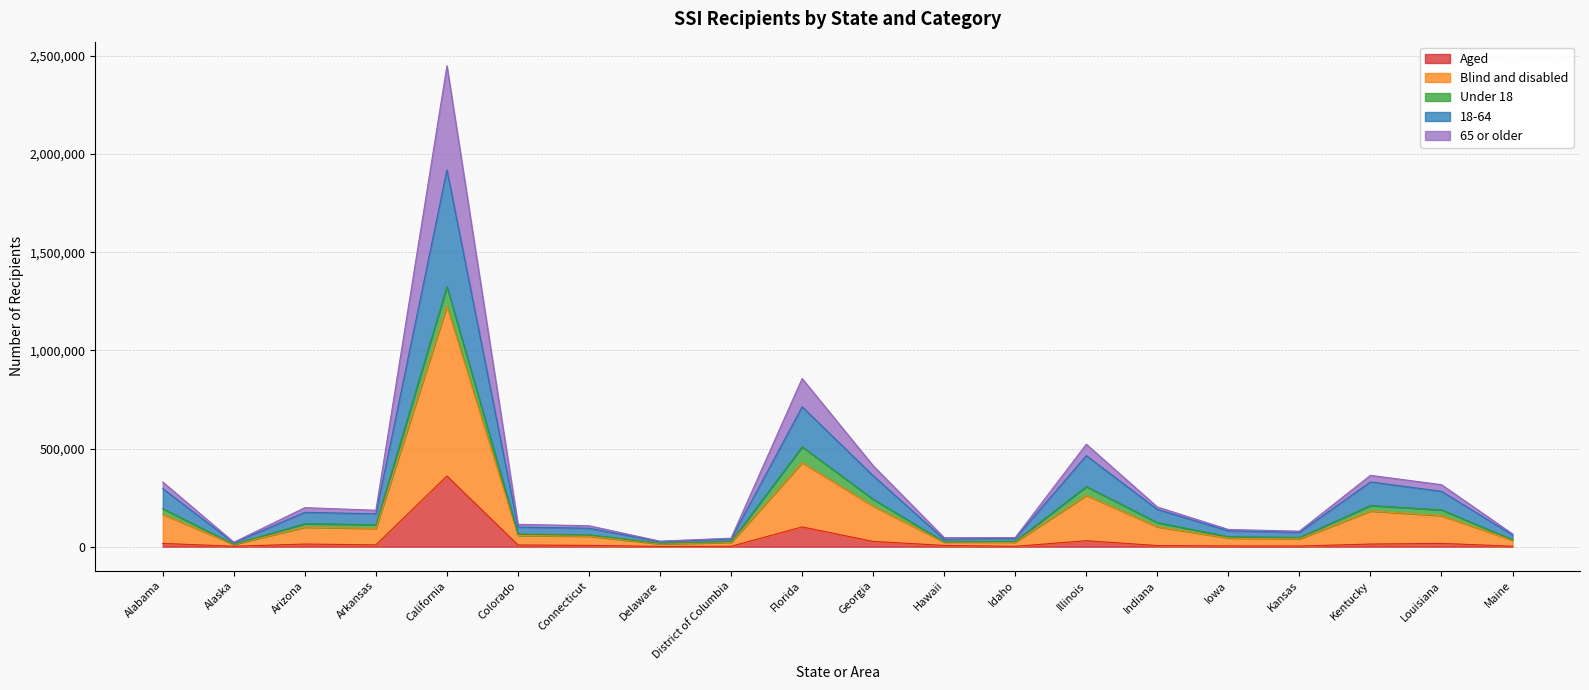

The value of 18-64 at Delaware is 22686. True or false?

False